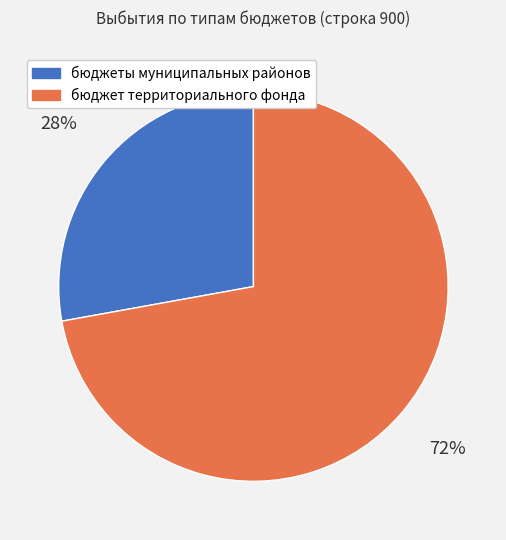

Approximately how many times larger is the value at бюджет территориального фонда compared to бюджеты муниципальных районов?

2.6